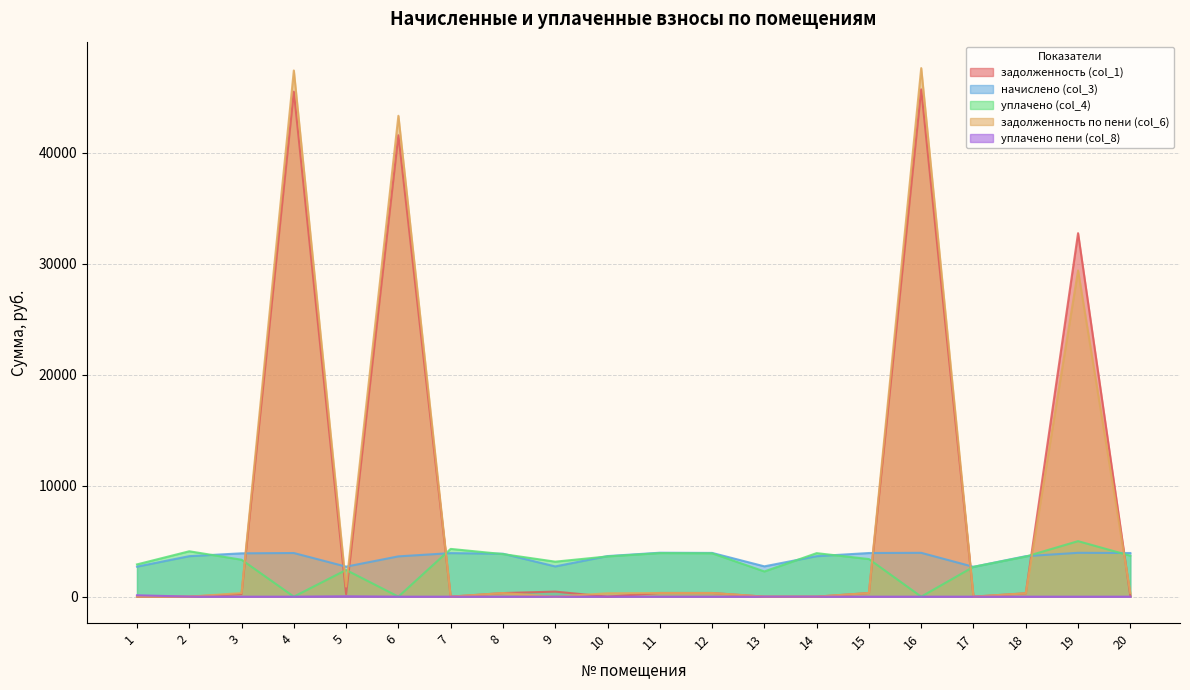

What is the difference between the second highest and minimum values in the уплачено (col_4) series?

4300.0